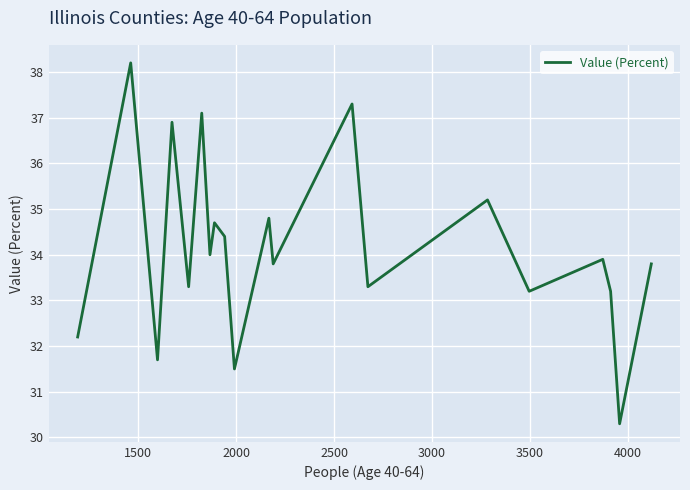

What is the greatest value displayed?

38.2